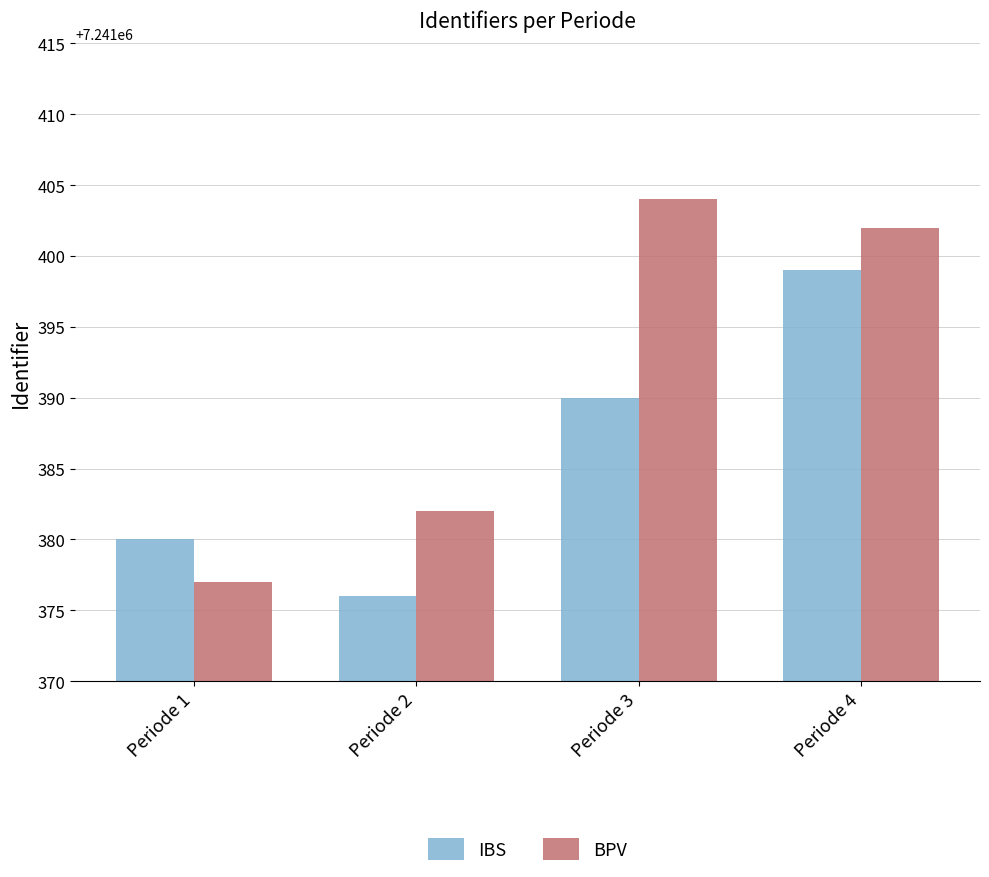

How many distinct data groups are displayed?

2